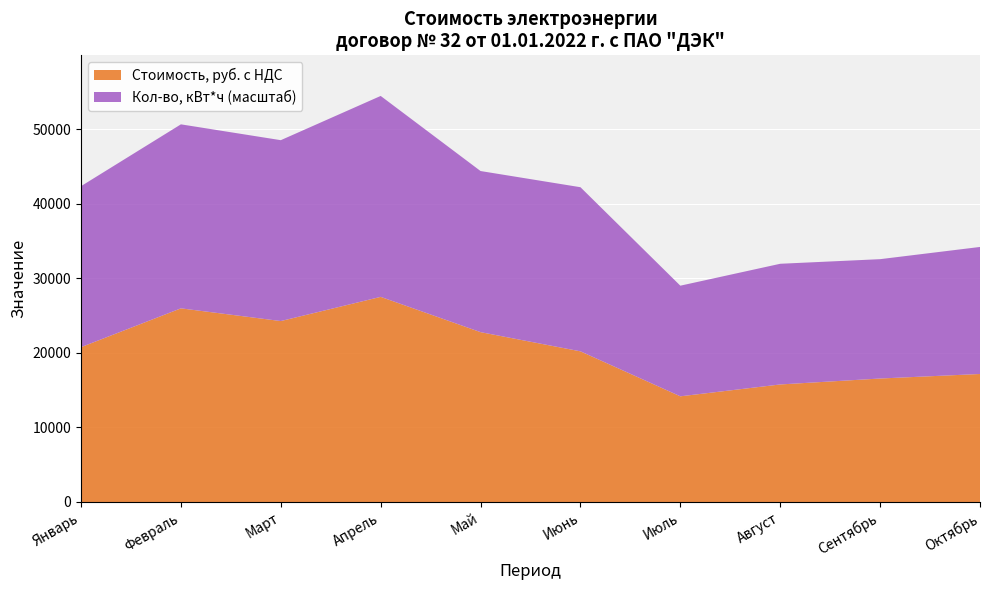

Reading left to right, what are all the values shown in this chart?

Кол-во, кВт*ч: Январь=8443.0	Февраль=9650.0	Март=9486.0	Апрель=10537.0	Май=8449.0	Июнь=8607.0	Июль=5802.0	Август=6329.0	Сентябрь=6259.0	Октябрь=6662.0
Стоимость, руб. с НДС: Январь=20771.8	Февраль=25978.7	Март=24273.6	Апрель=27519.1	Май=22786.2	Июнь=20211.4	Июль=14177.1	Август=15768.2	Сентябрь=16565.4	Октябрь=17173.3